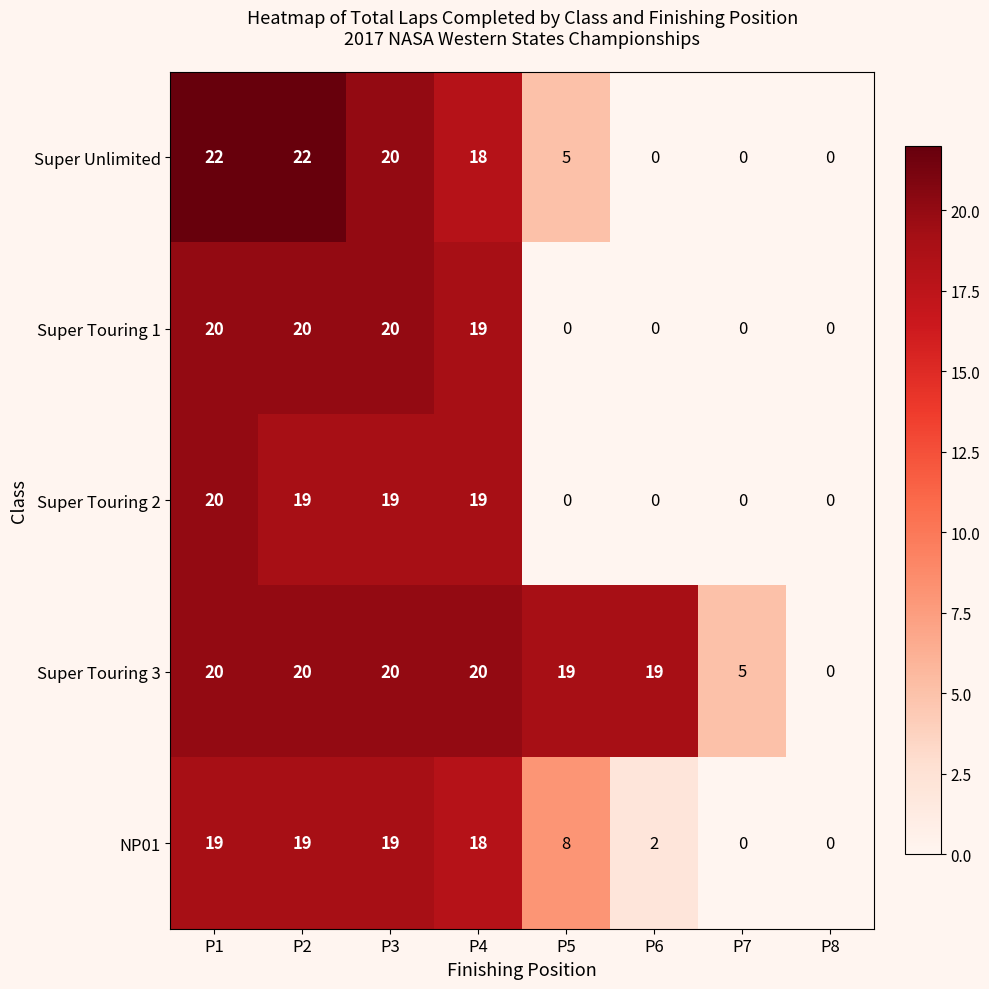

Which series has the largest total across all categories?

Super Touring 3